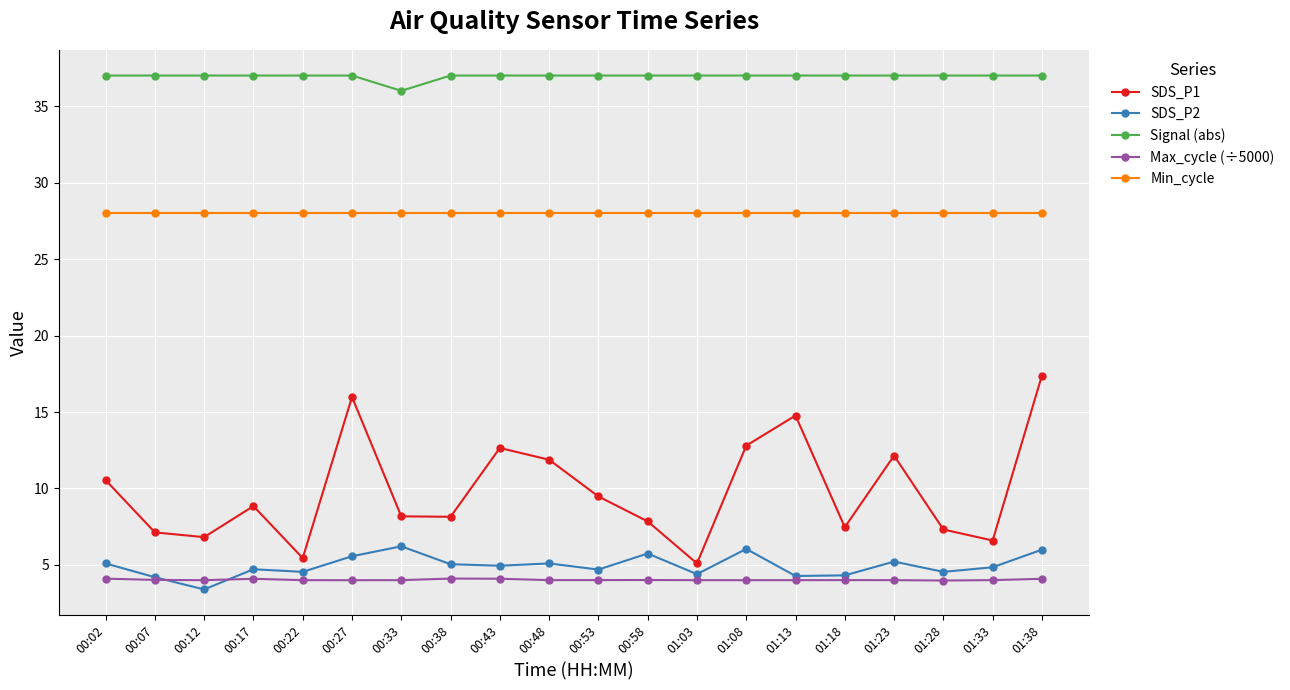

Where is the first local minimum for SDS_P2?

00:12